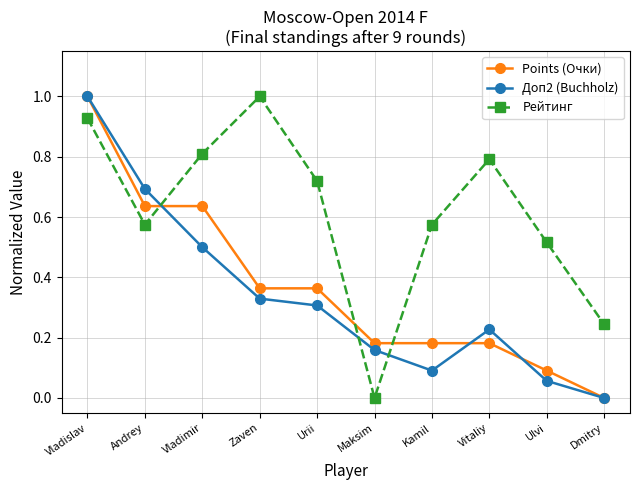

How many interior local valleys does the Рейтинг series have?

2